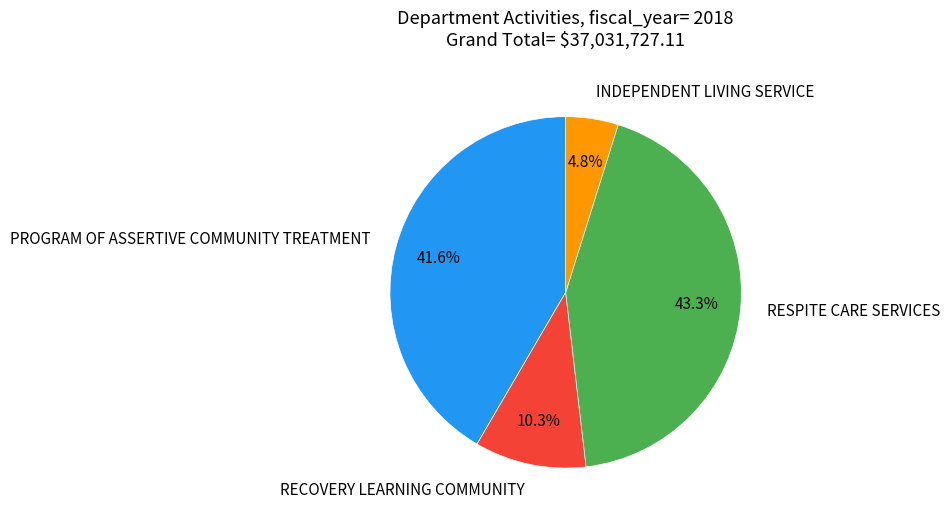

True or false: RESPITE CARE SERVICES accounts for 43% of the total.

True